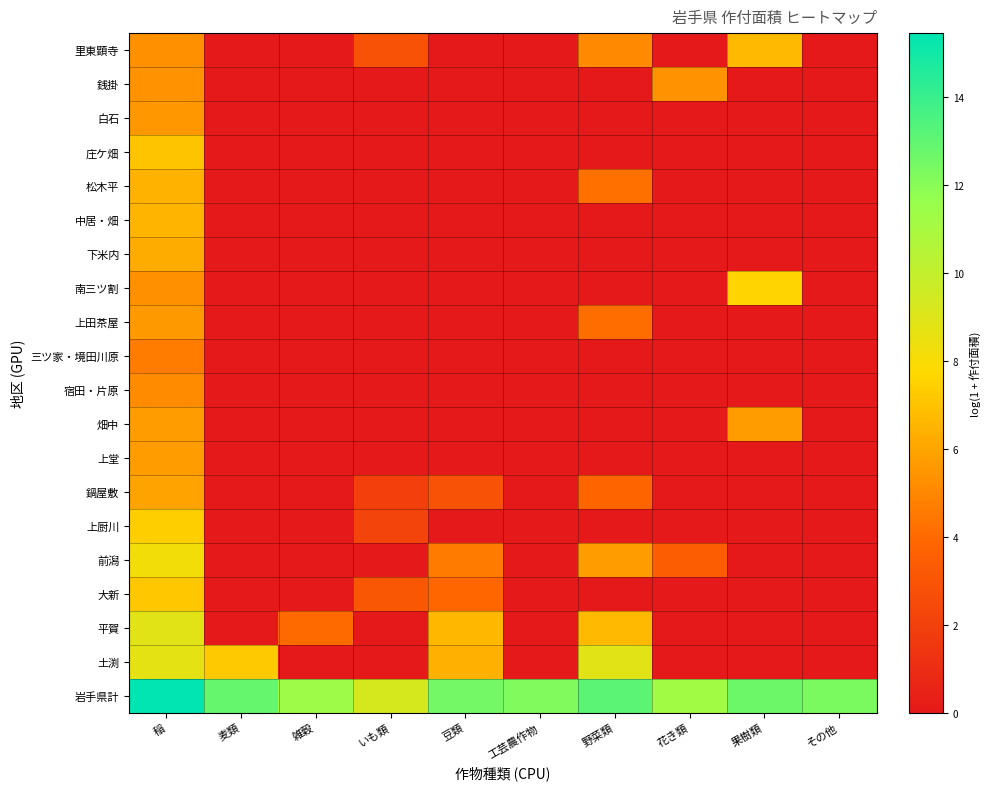

How many distinct data groups are displayed?

20